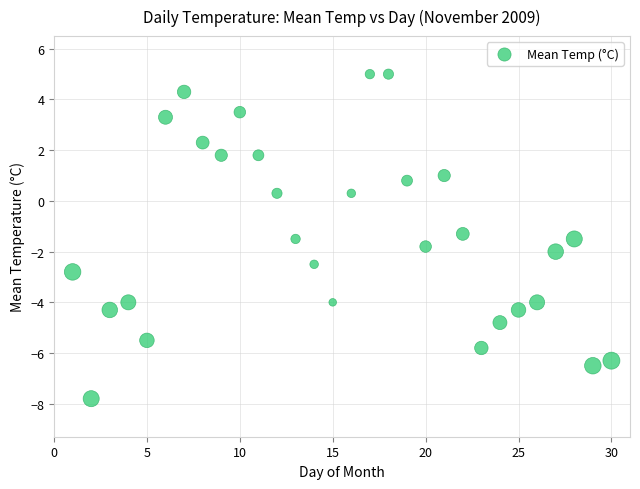

What Y value in the scatter plot is closest to -1?

-1.3